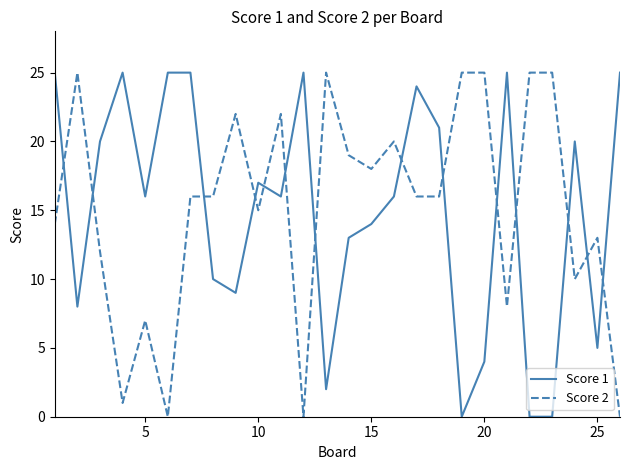

True or false: Score 1 and Score 2 intersect in this chart.

True